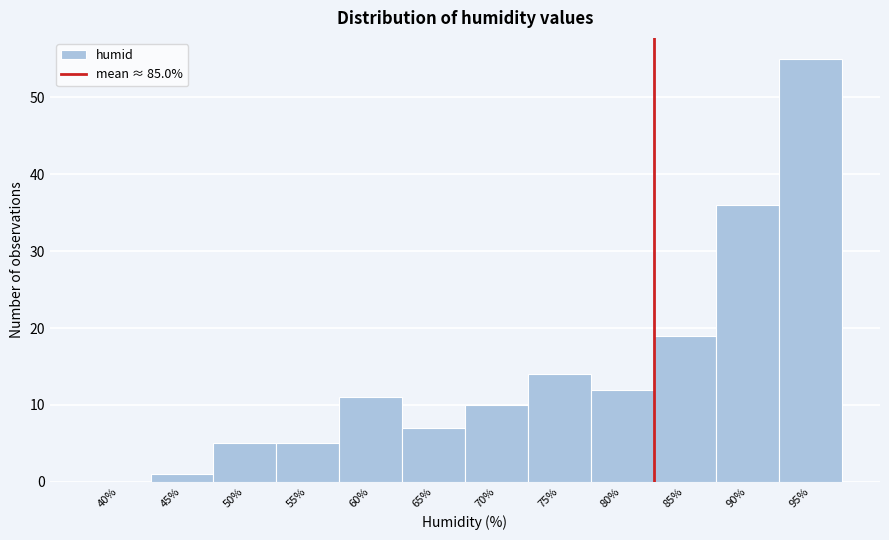

Reading right to left, what are all the values shown in this chart?

95%=55	90%=36	85%=19	80%=12	75%=14	70%=10	65%=7	60%=11	55%=5	50%=5	45%=1	40%=0